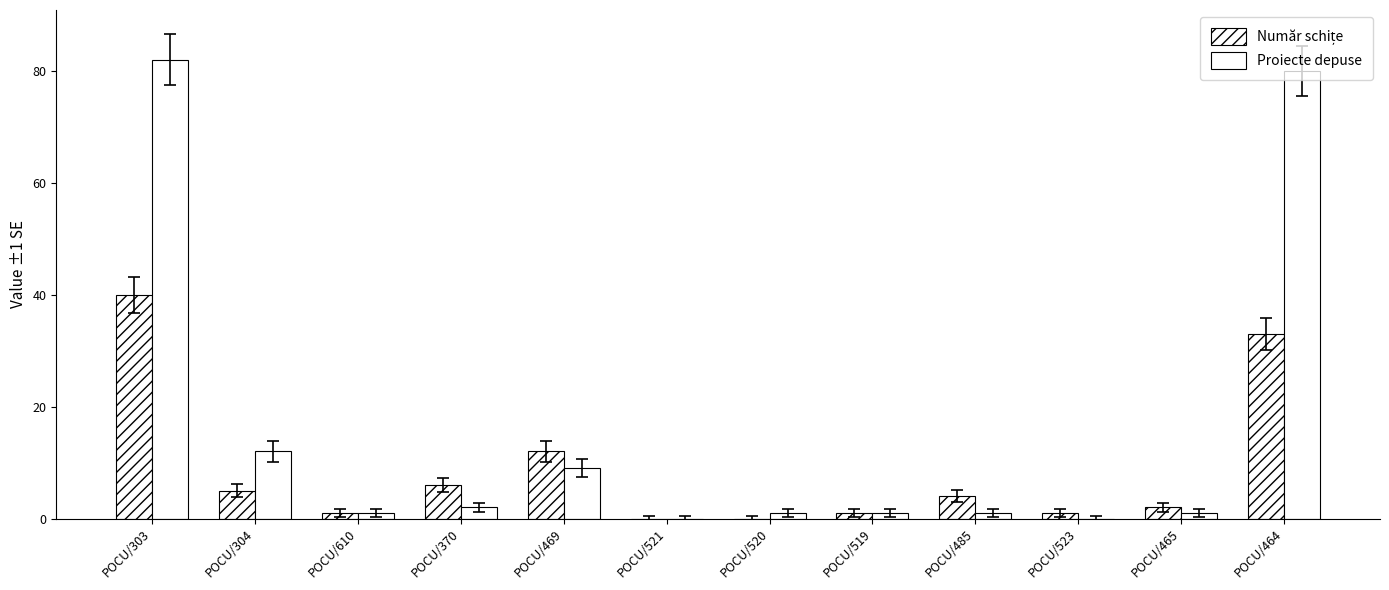

How many data points does each series have?

12